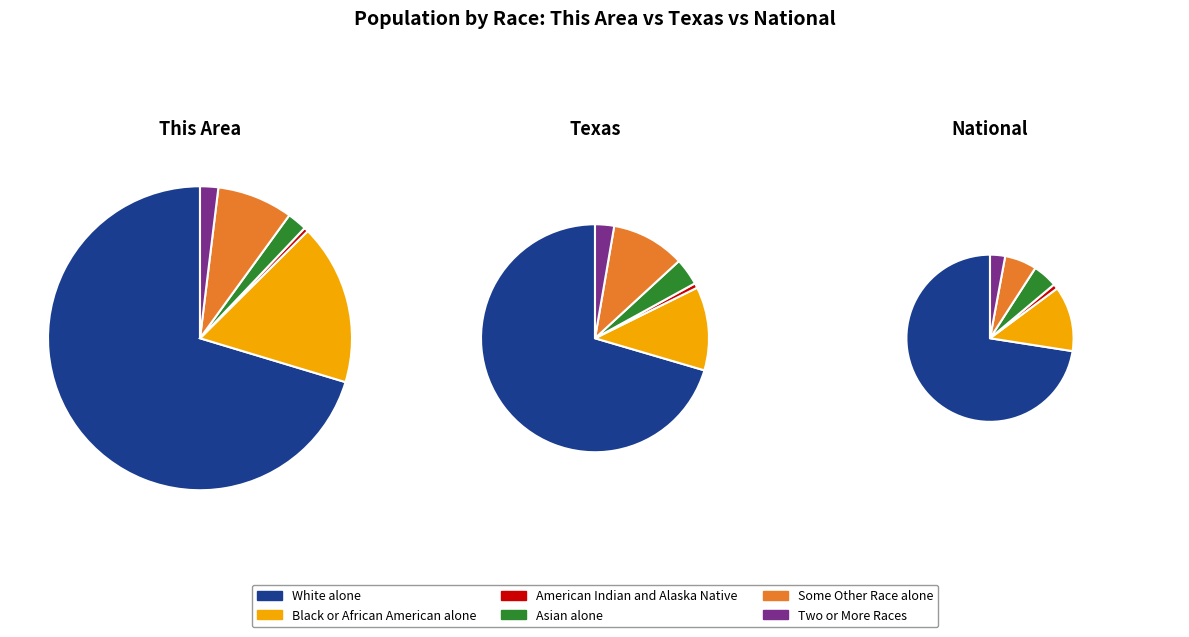

Which series has the widest spread of values?

White alone